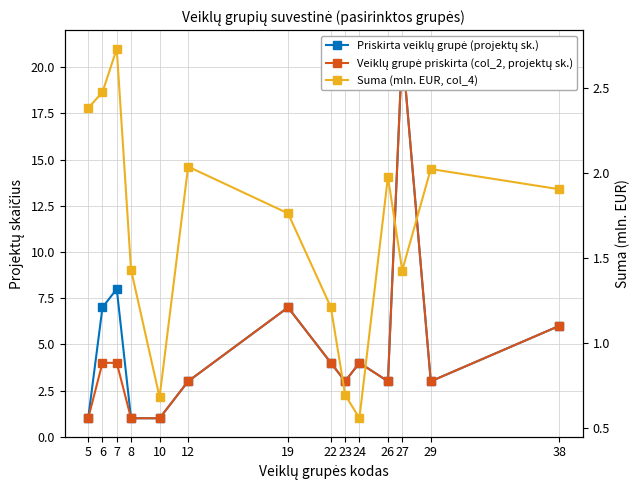

How many series are shown in this chart?

3